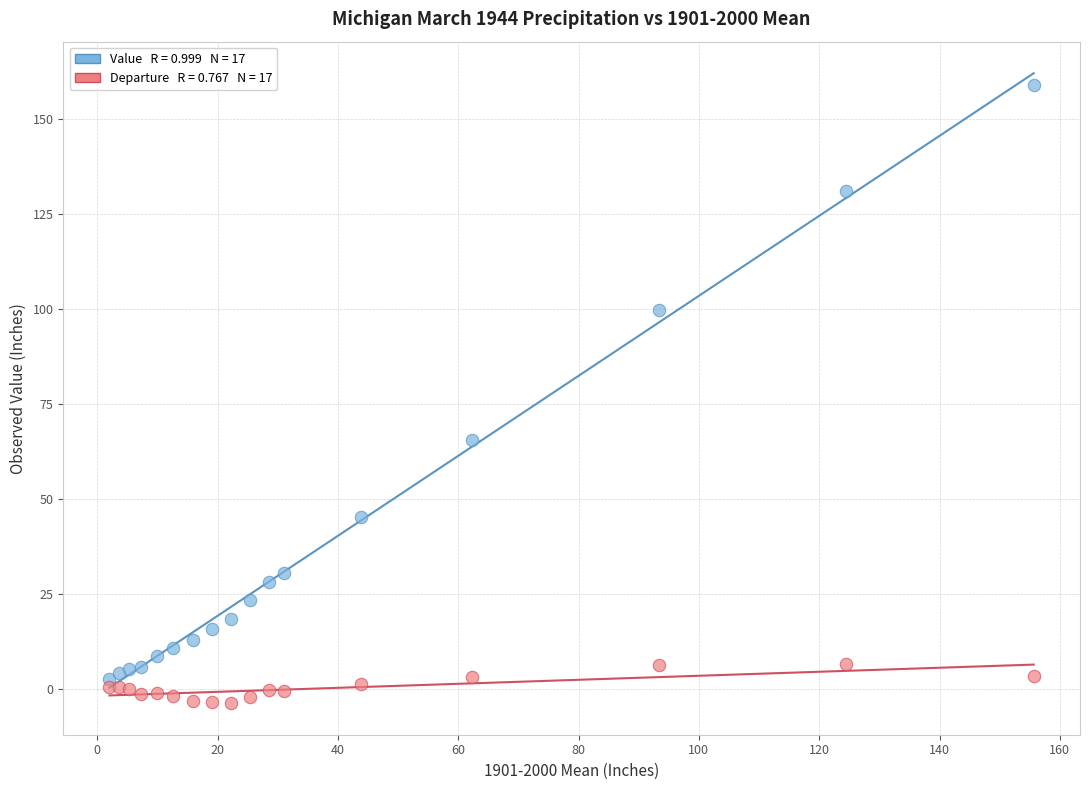

Across all series, what Y value is closest to 77?

65.4